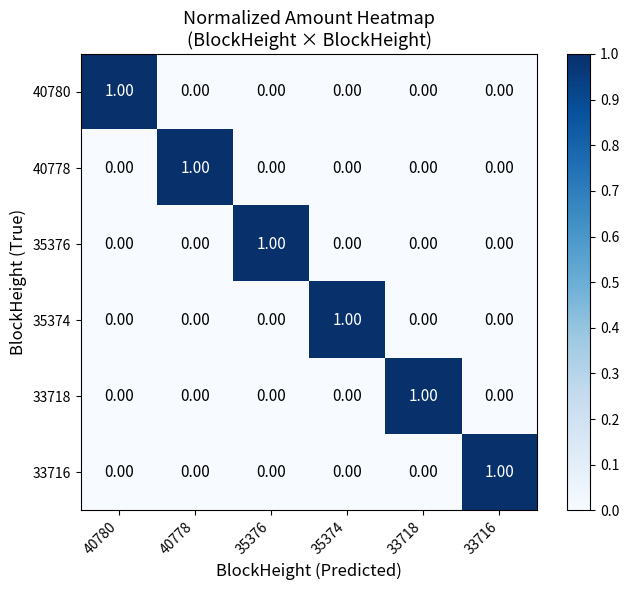

Is the value of 33718 at 40780 greater than the value of 35374 at 35374?

No